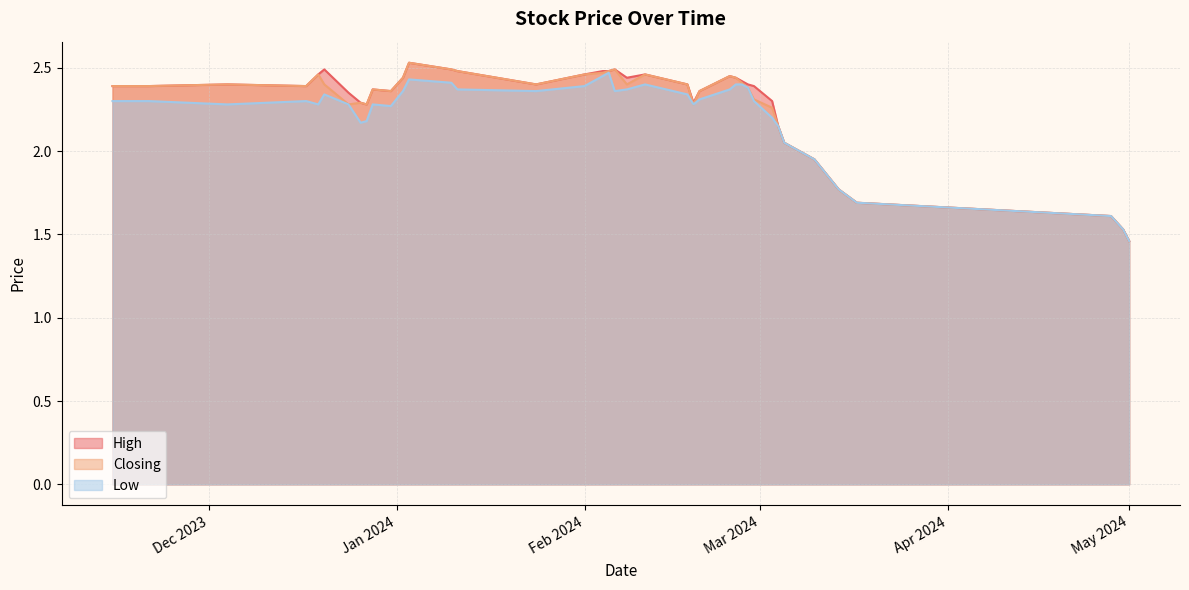

What position from the left is 03/01/2024?

28